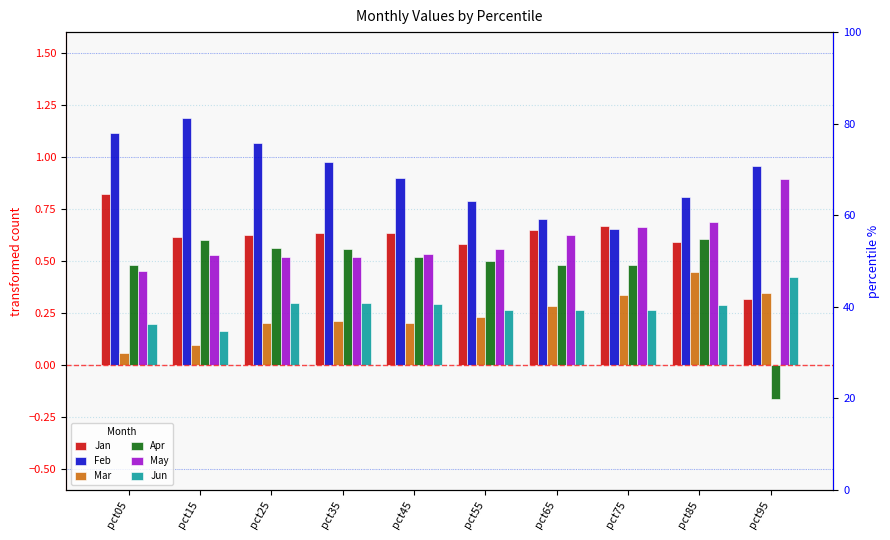

Between pct85 and pct25, which is larger?

pct25